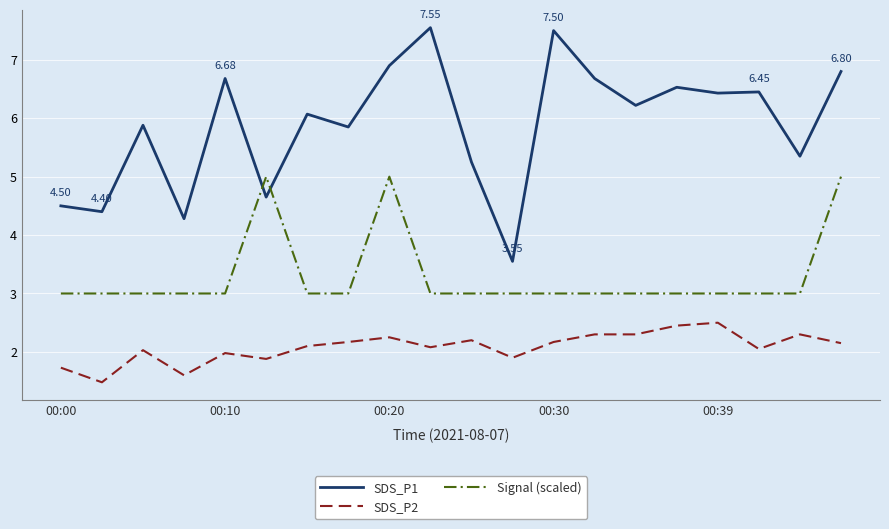

Rank the series by their average value, from highest to lowest.

SDS_P1, Signal (scaled), SDS_P2